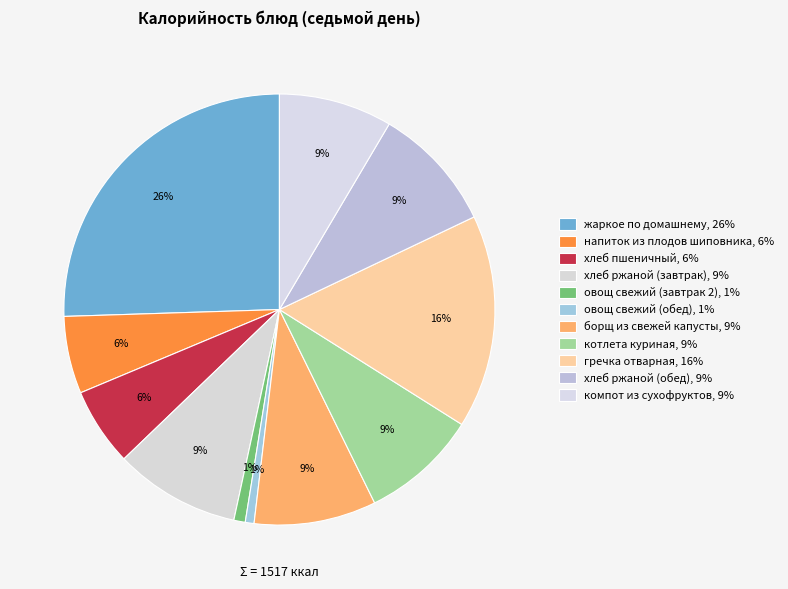

How many slices are in this pie chart?

11